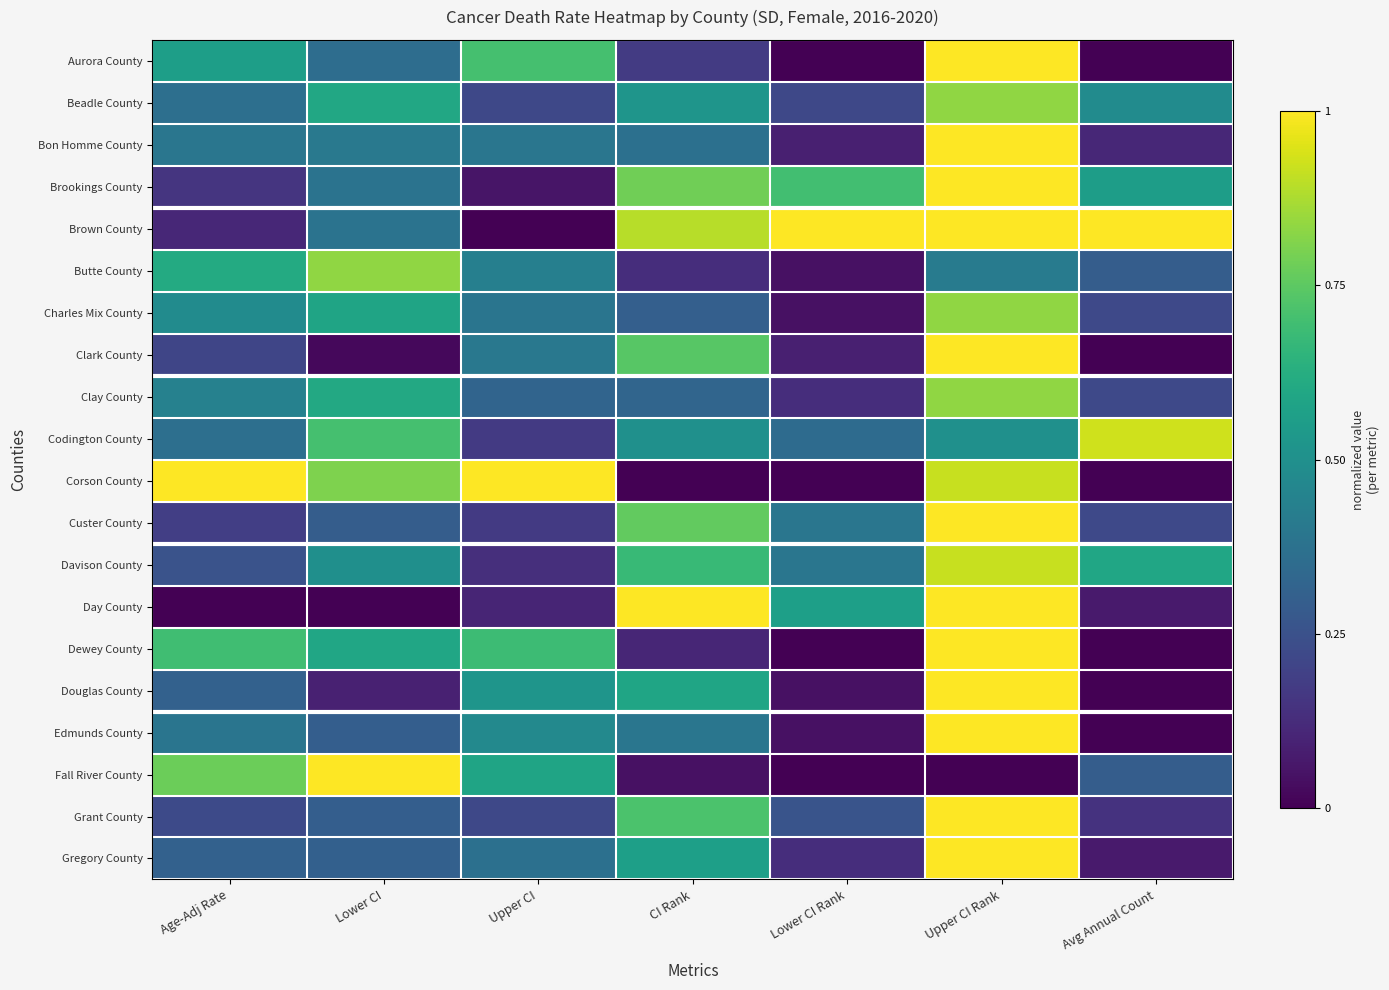

Between Upper CI and Upper CI Rank, which is larger?

Upper CI Rank